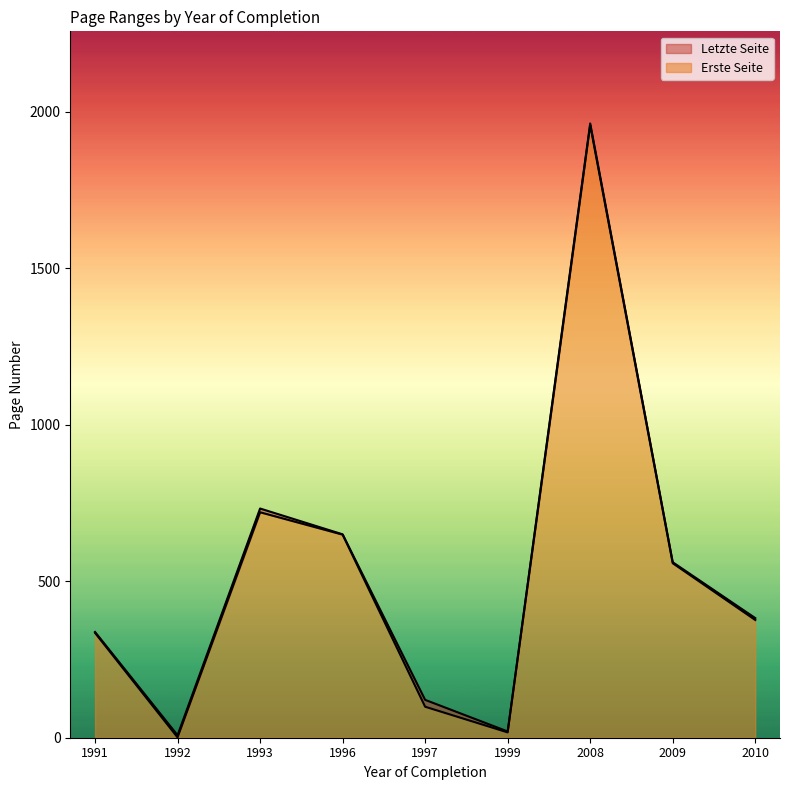

Does the chart display data point markers on the line(s)?

No